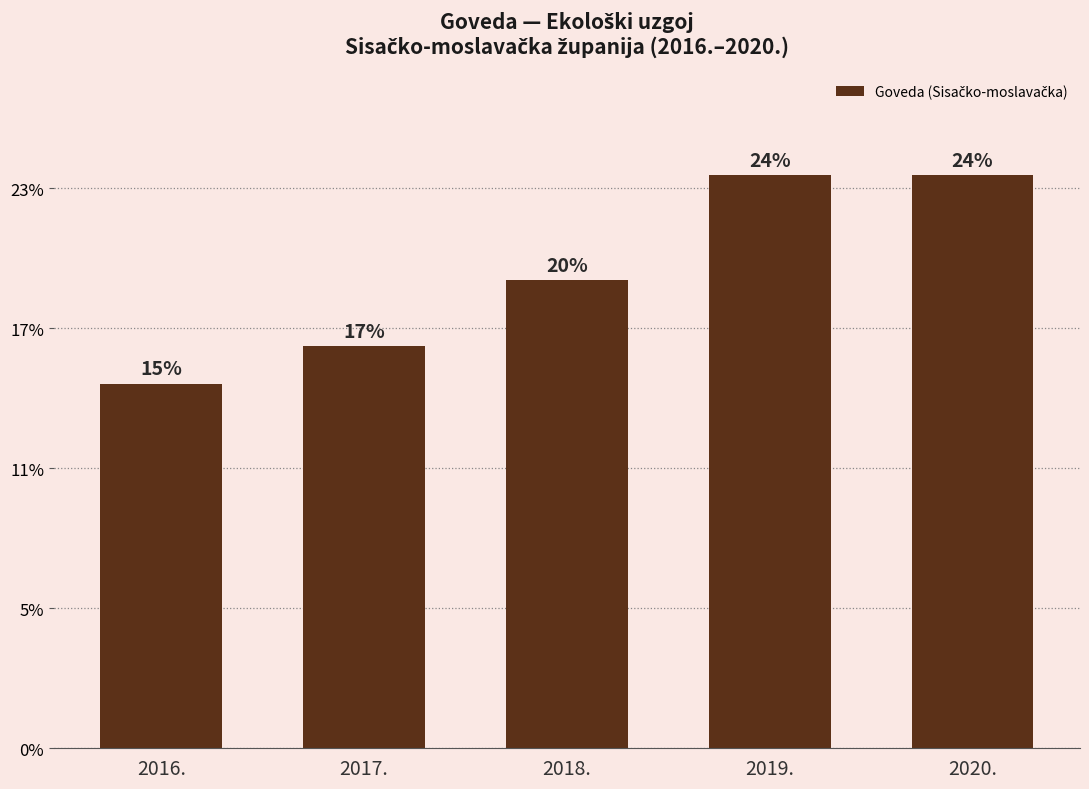

Reading left to right, transcribe all the data shown in this chart.

2016.=2604	2017.=2872	2018.=3343	2019.=4094	2020.=4094